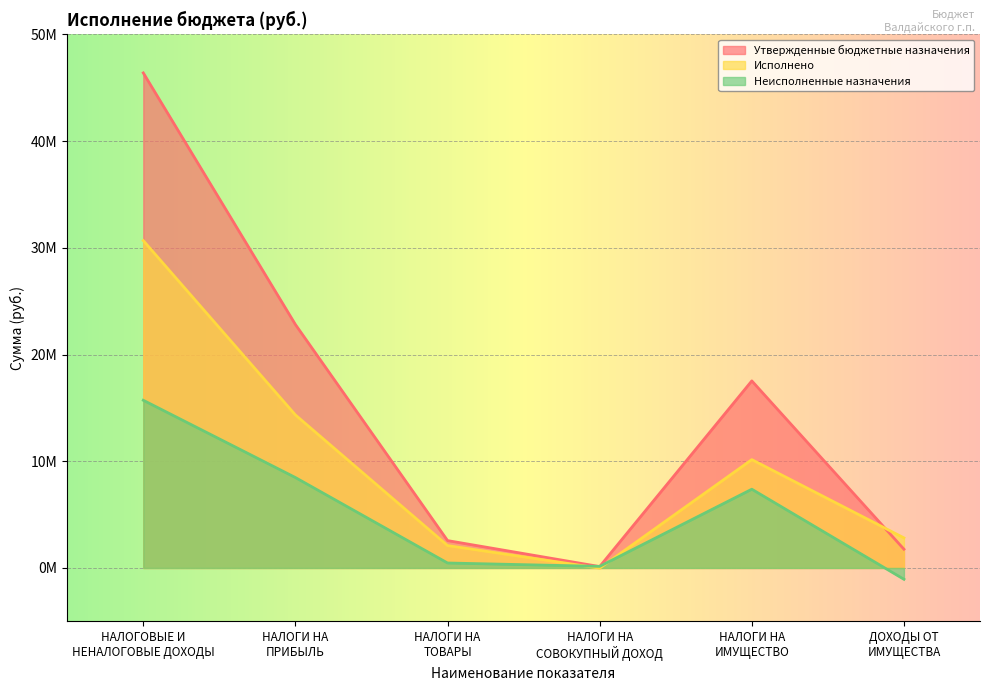

Which has a higher value, НАЛОГОВЫЕ И
НЕНАЛОГОВЫЕ ДОХОДЫ or НАЛОГИ НА
ПРИБЫЛЬ?

НАЛОГОВЫЕ И
НЕНАЛОГОВЫЕ ДОХОДЫ